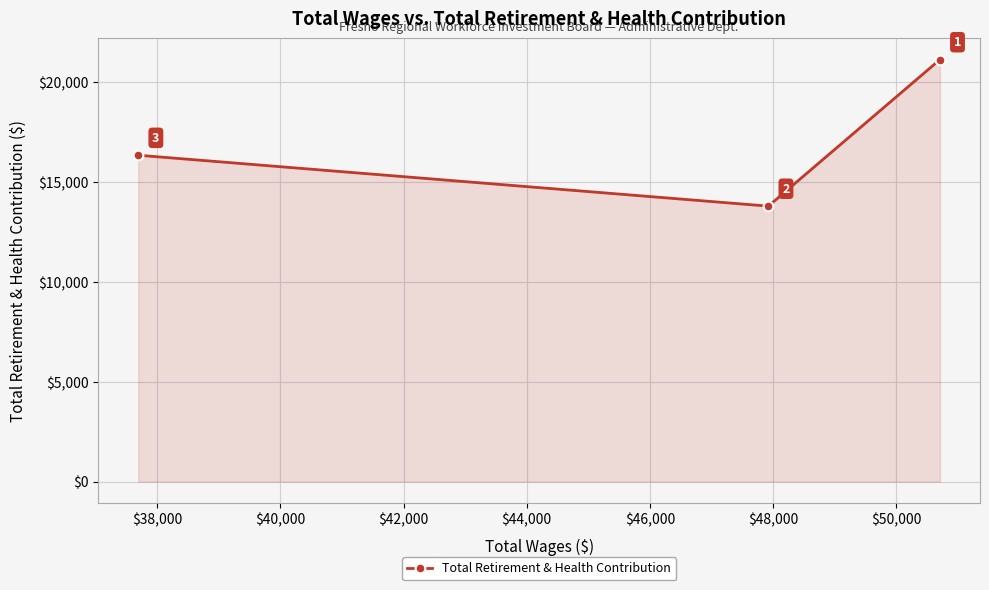

What is the value of the 2nd point from the left?

13791